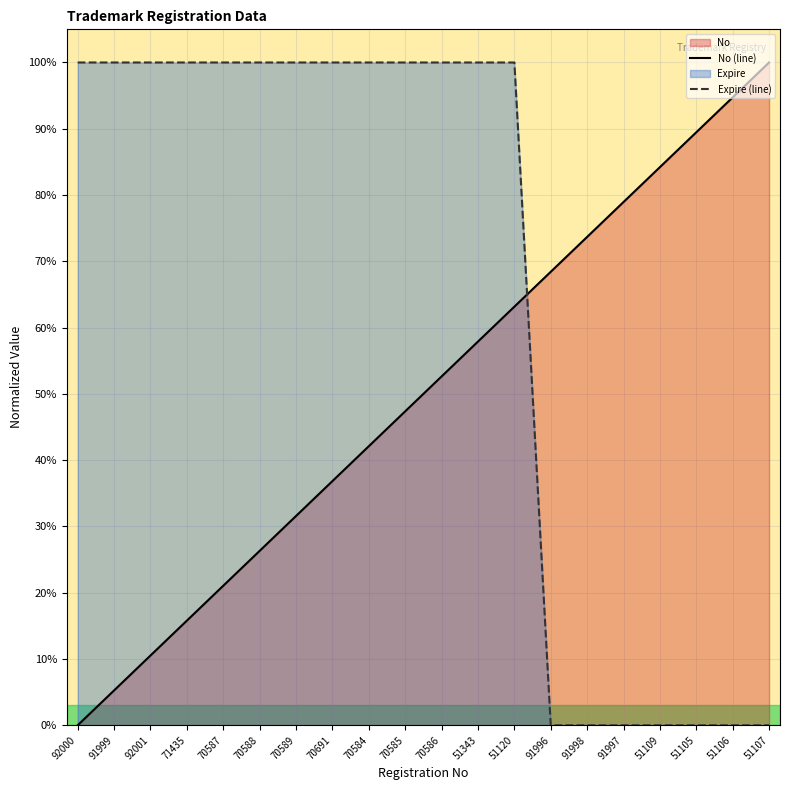

How many intersections are there between Expire (line) and No (line)?

1